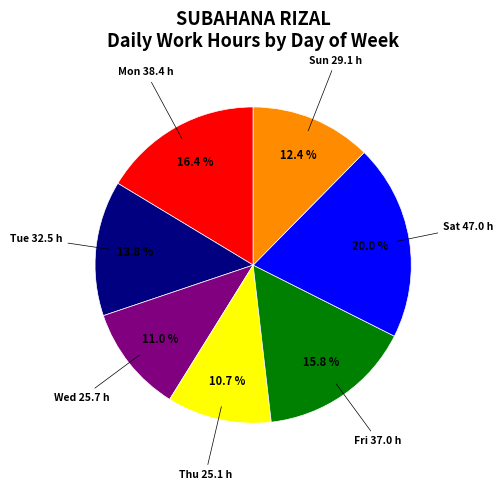

Does any single category account for the majority?

No